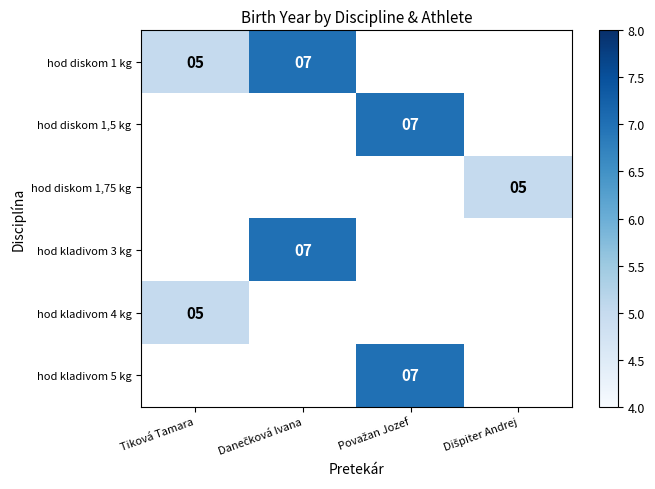

Between Danečková Ivana and Považan Jozef, which is larger?

Považan Jozef